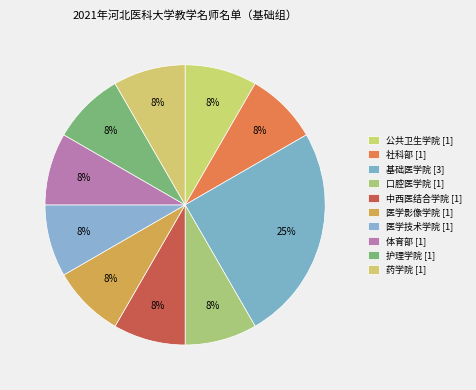

Count the number of slices in the pie.

10